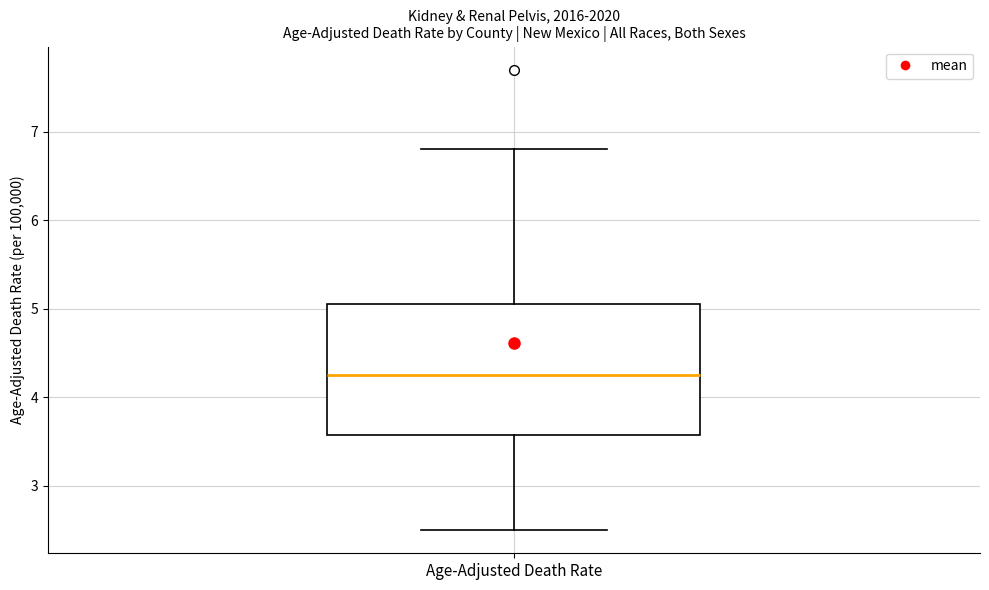

Read this box plot against the y-axis: the position of the median line, the range covered by the box, and the ends of both whiskers. The values are not printed on the chart, so give them approximately, as read against the axis.

median 4.3, box 3.6 to 5.1, whiskers 2.5 to 6.8